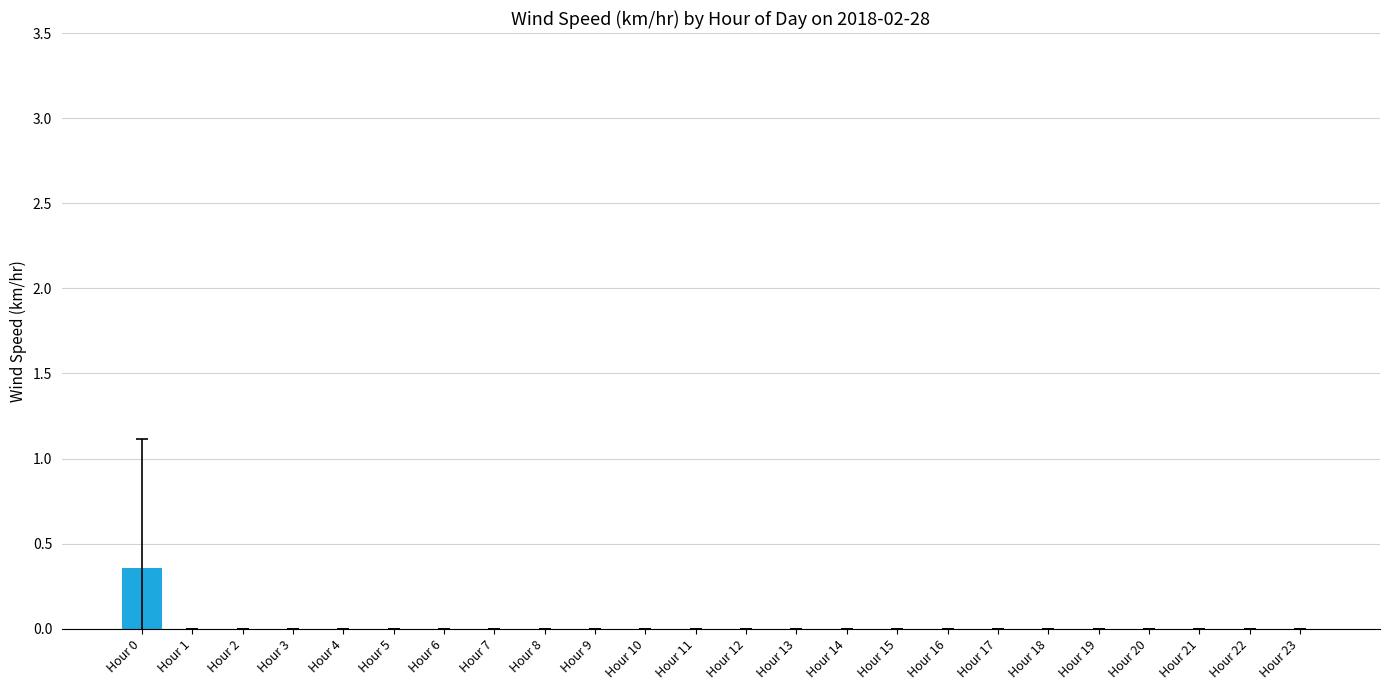

Which has a higher value, Hour 0 or Hour 8?

Hour 0